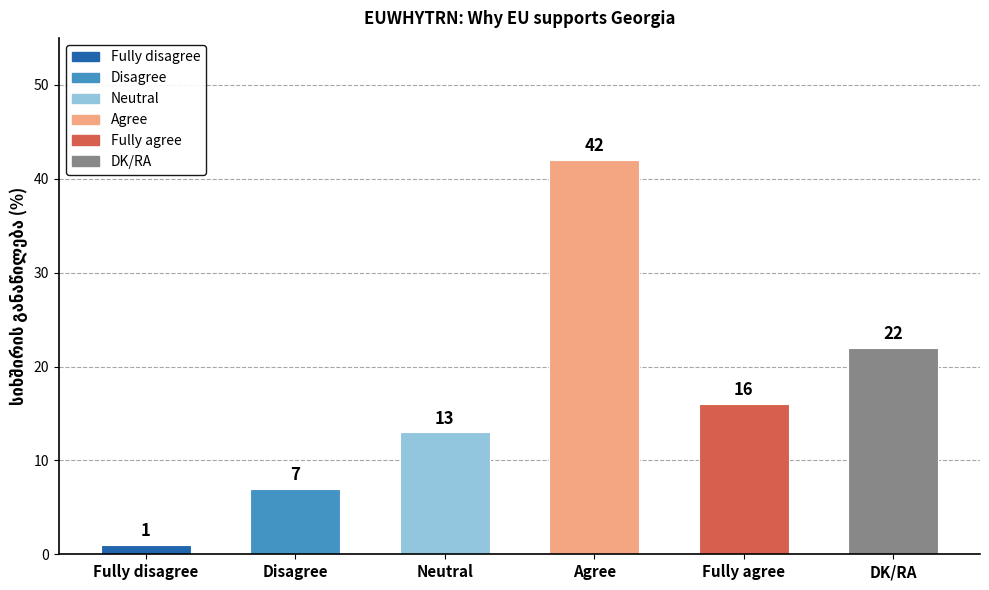

The chart shows a value of 7 at Disagree. True or false?

True